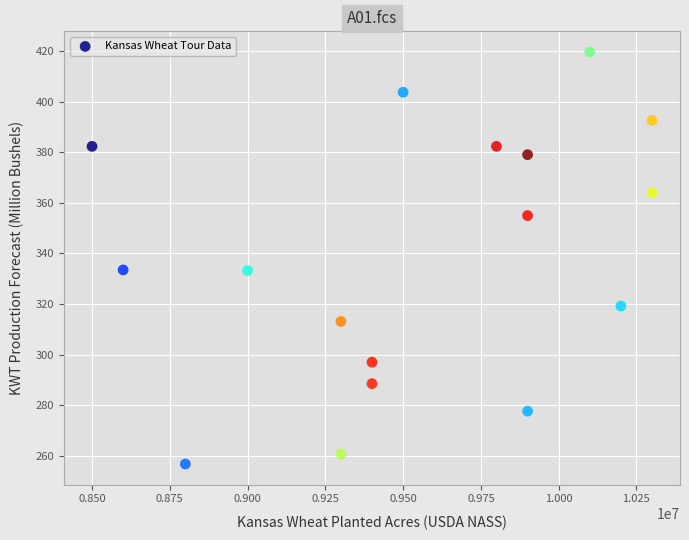

What is the range of X values (max minus min)?

1800000.0